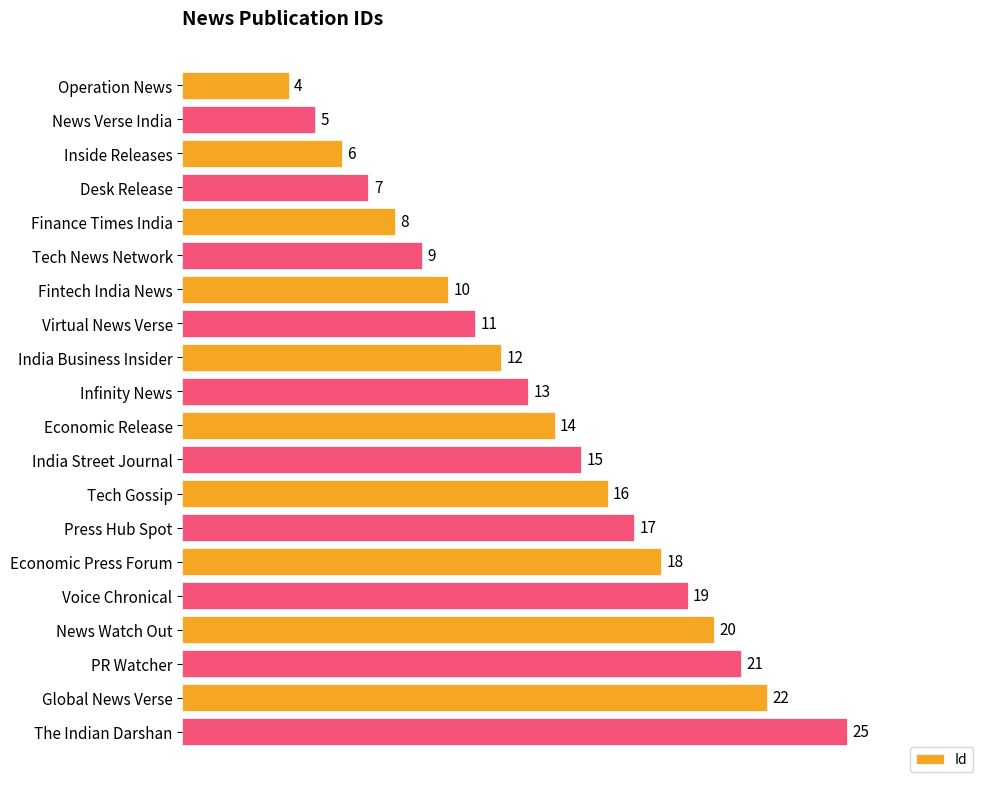

Reading top to bottom, extract all data points from this chart.

Operation News=4	News Verse India=5	Inside Releases=6	Desk Release=7	Finance Times India=8	Tech News Network=9	Fintech India News=10	Virtual News Verse=11	India Business Insider=12	Infinity News=13	Economic Release=14	India Street Journal=15	Tech Gossip=16	Press Hub Spot=17	Economic Press Forum=18	Voice Chronical=19	News Watch Out=20	PR Watcher=21	Global News Verse=22	The Indian Darshan=25